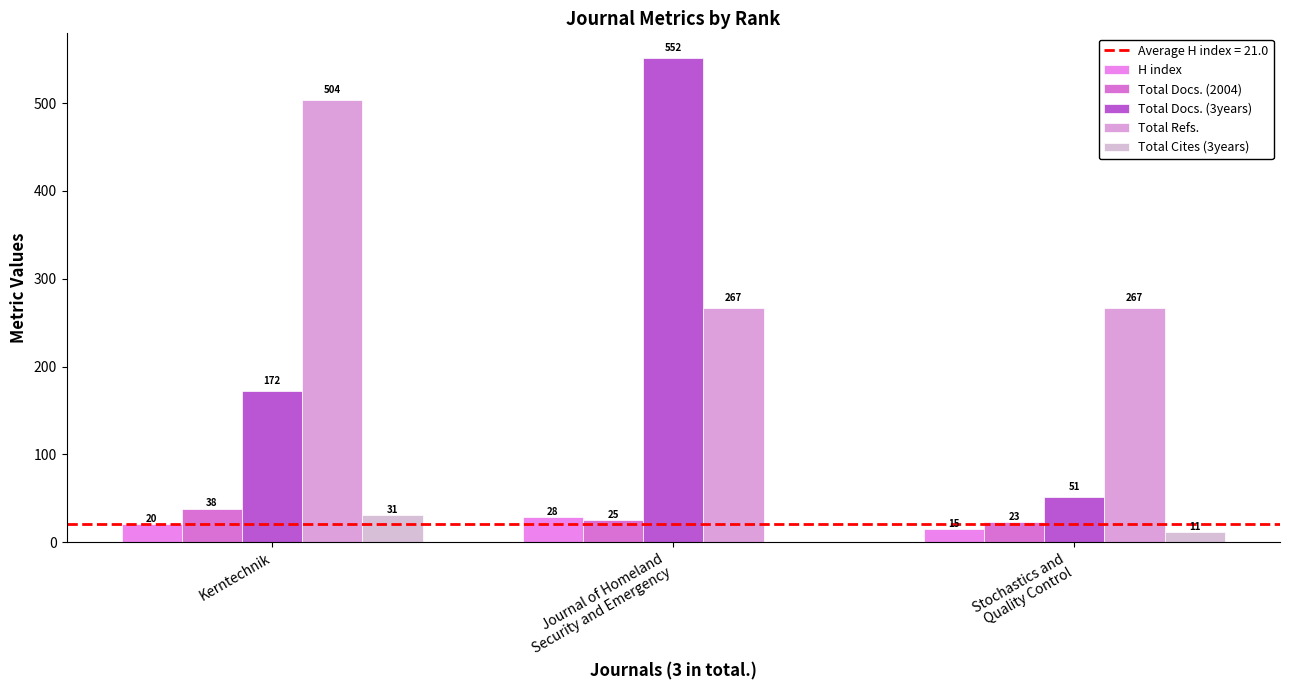

Is the value of Total Refs. at Journal of Homeland
Security and Emergency greater than the value of Total Docs. (2004) at Journal of Homeland
Security and Emergency?

Yes